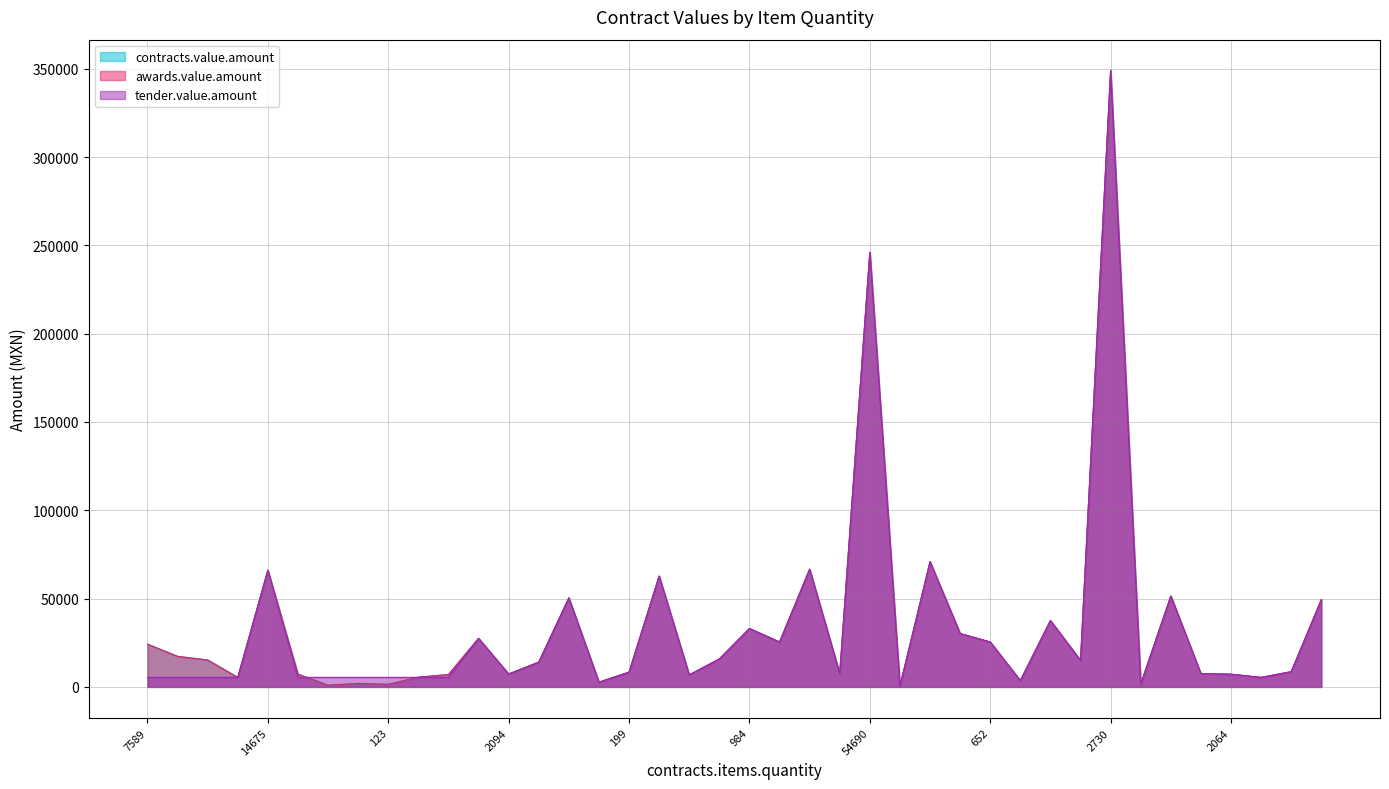

How many interior local valleys does the awards.value.amount series have?

13